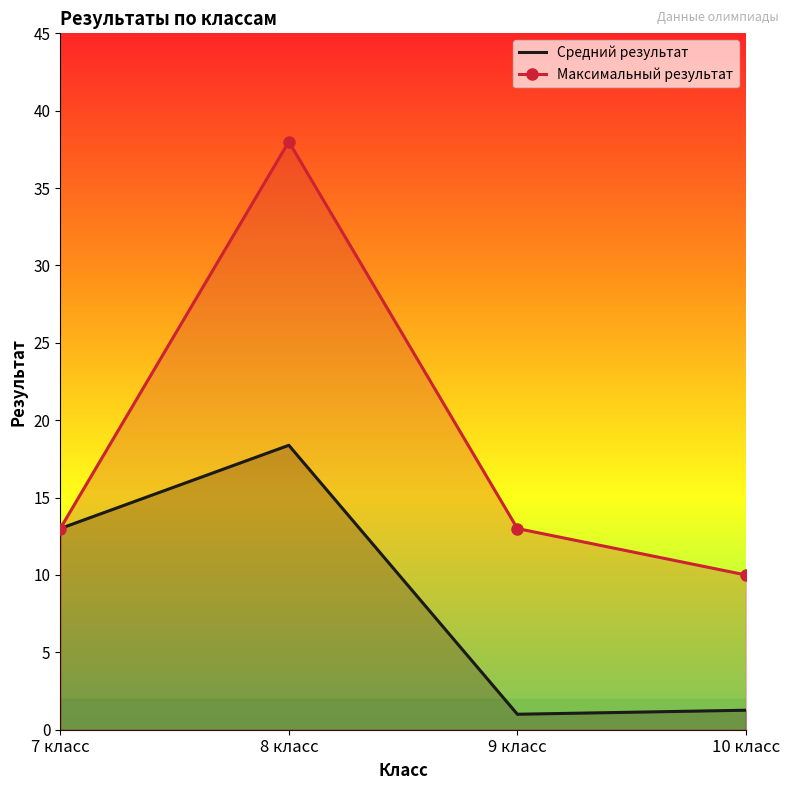

True or false: Средний результат has a value of 0.5 at 10 класс.

False